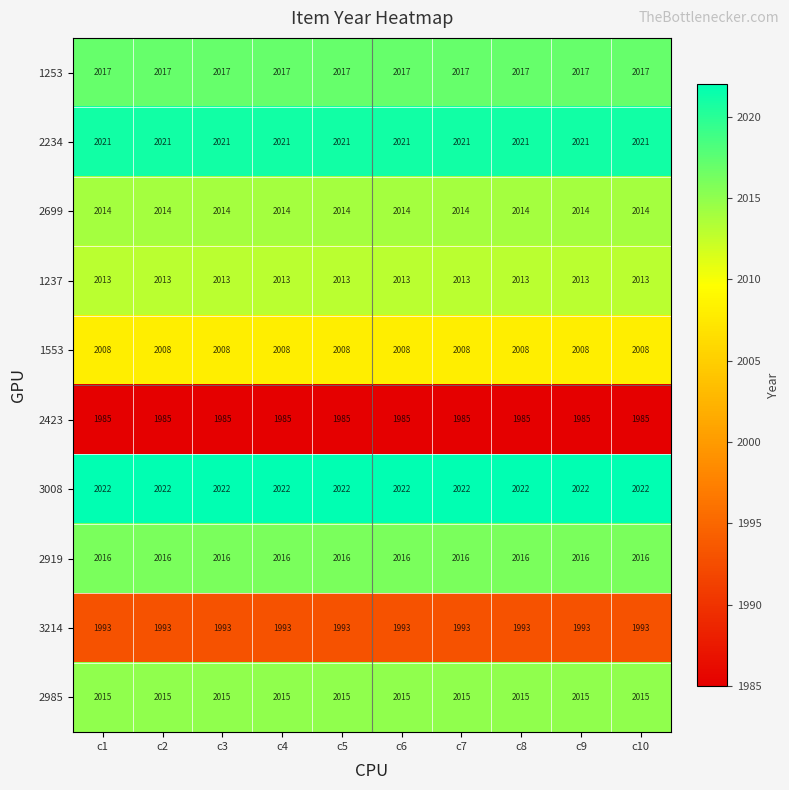

What is the spread (max minus min) of values at c5?

37